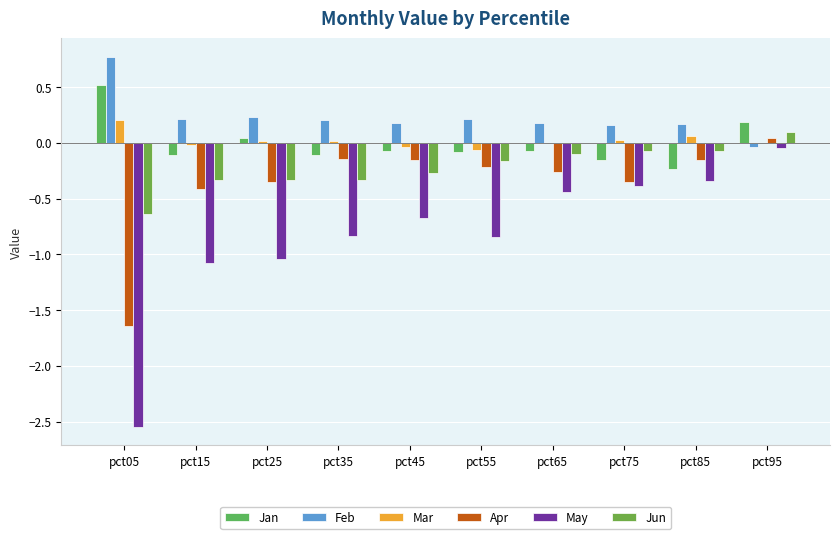

Count the number of data series in this chart.

6